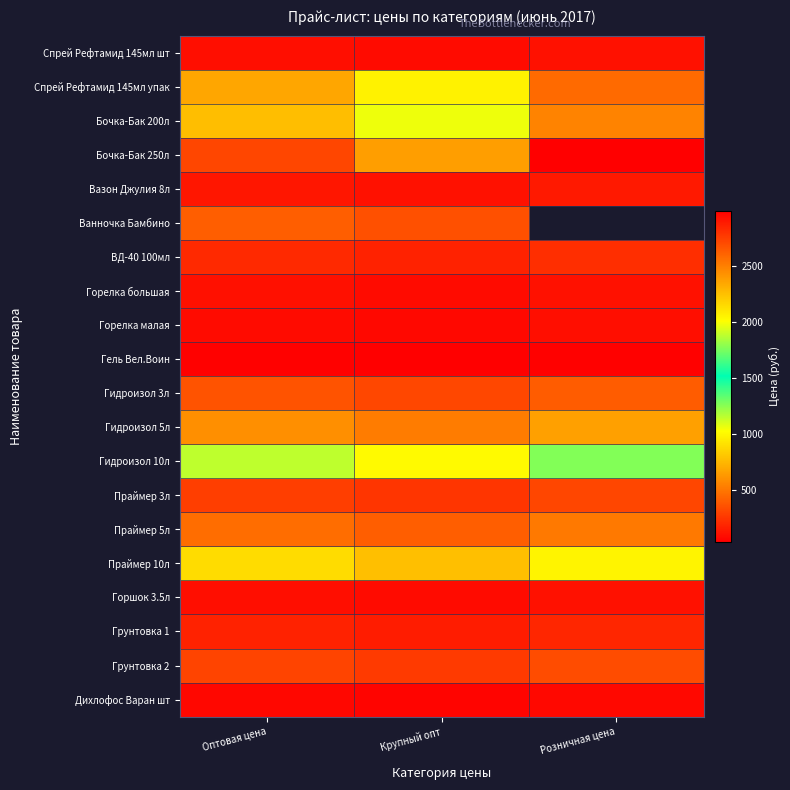

At which category is the sum across all series the highest?

Оптовая цена